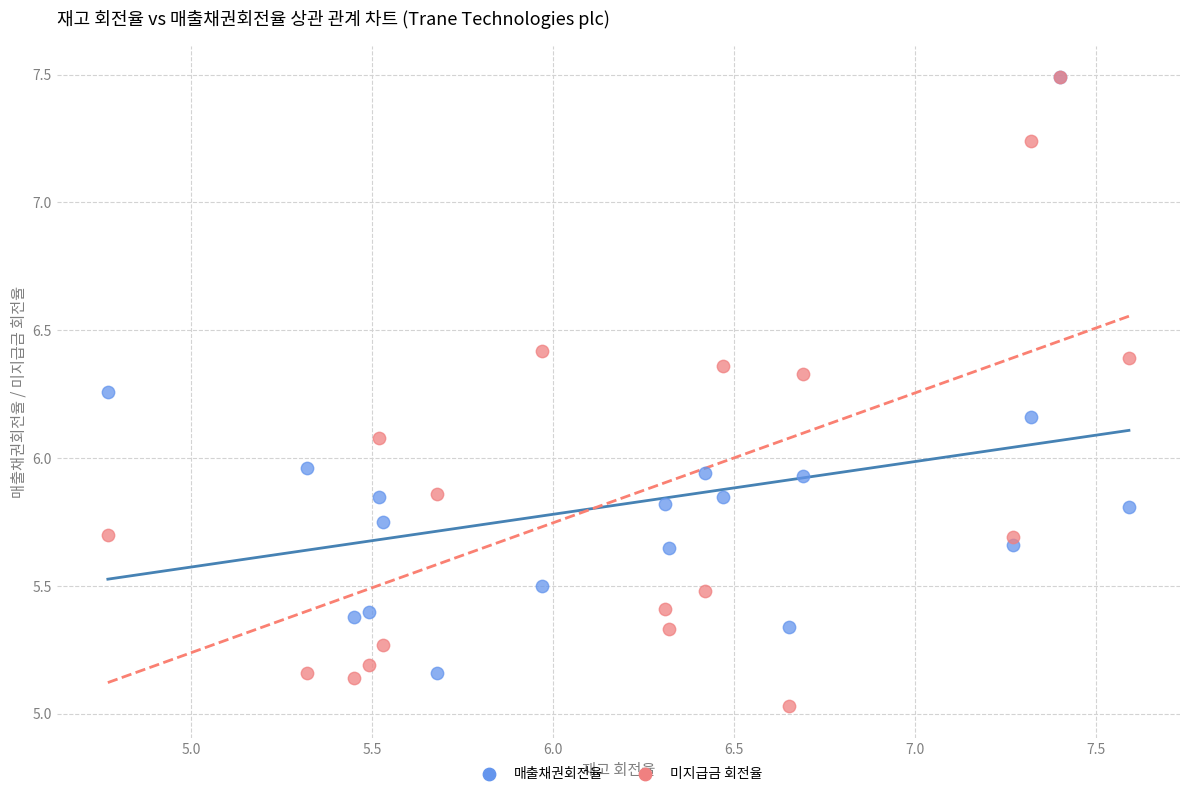

Which series reaches the minimum Y coordinate?

미지급금 회전율